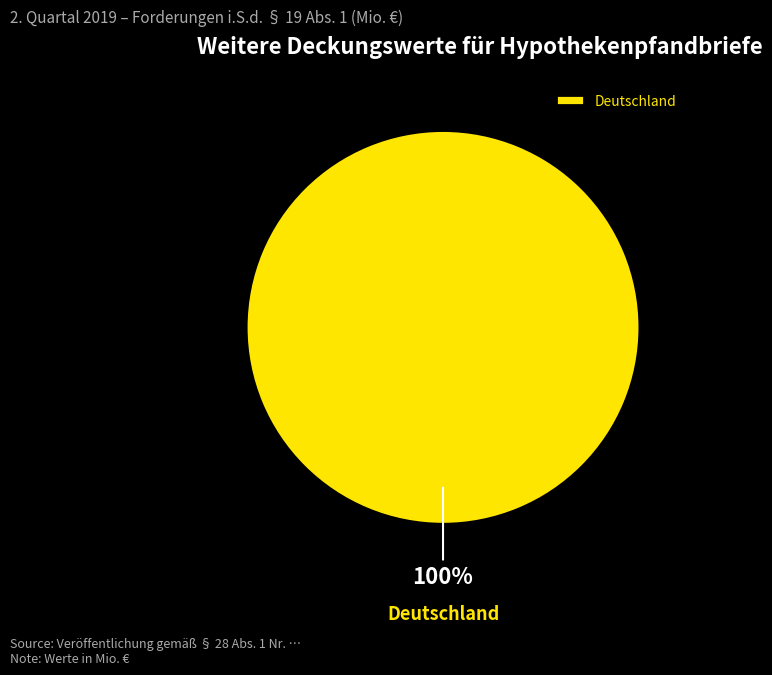

Rank the categories by value from highest to lowest.

Deutschland